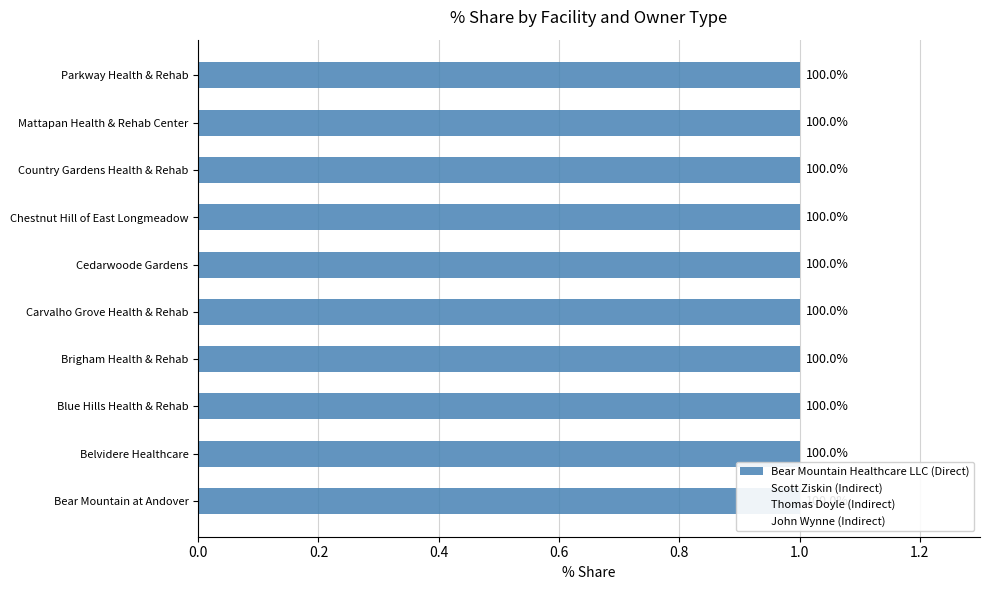

Does the chart contain any negative values?

No